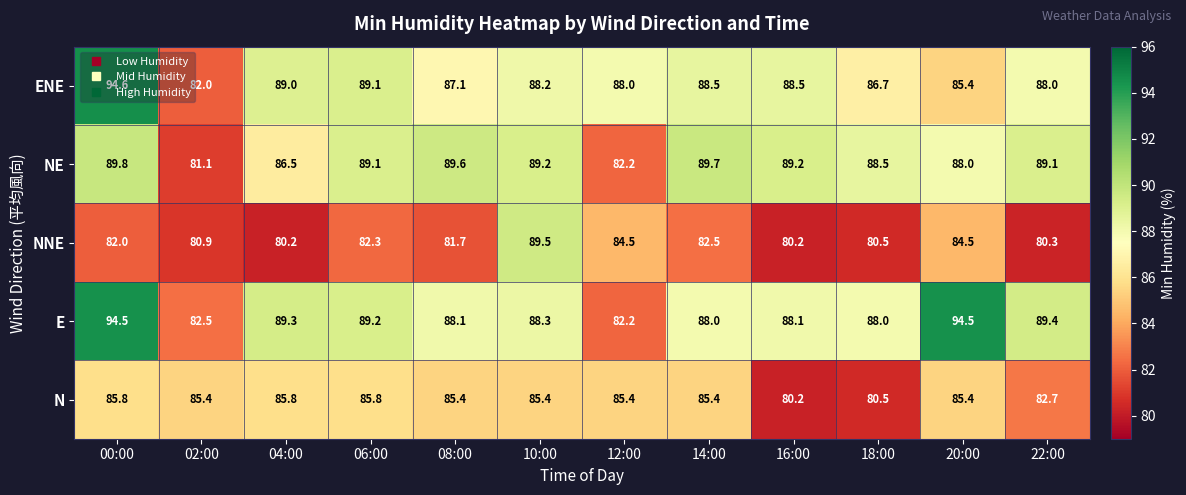

Which label corresponds to the largest value in the chart?

00:00